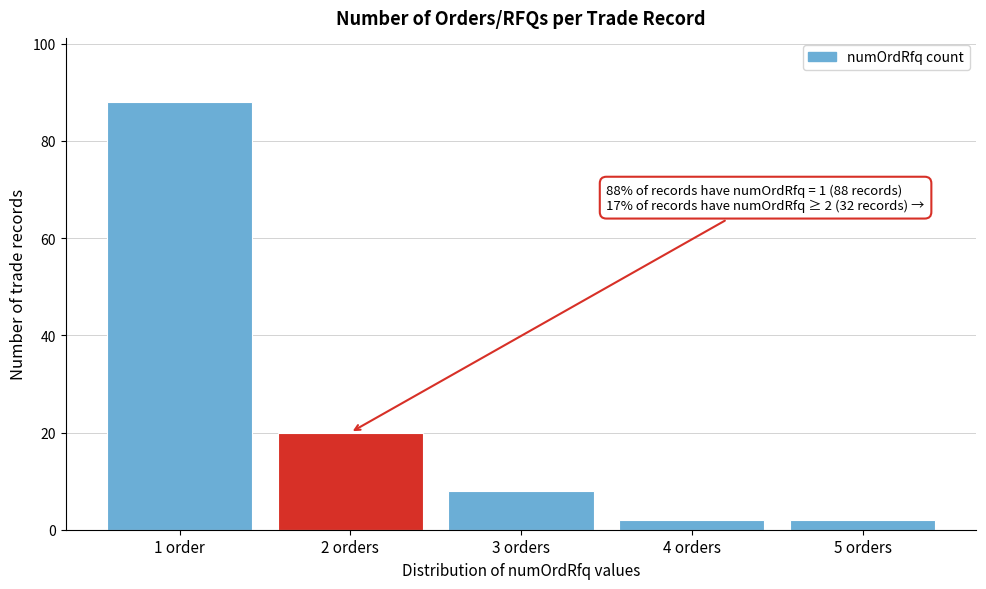

Reading left to right, what are all the values shown in this chart?

88	20	8	2	2